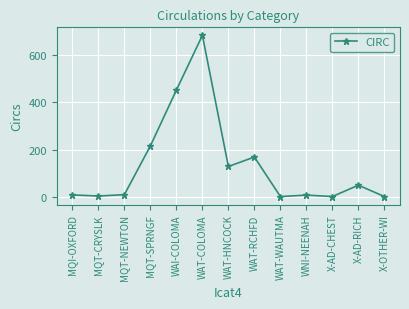

At which label is the value closest to 342?

WAI-COLOMA